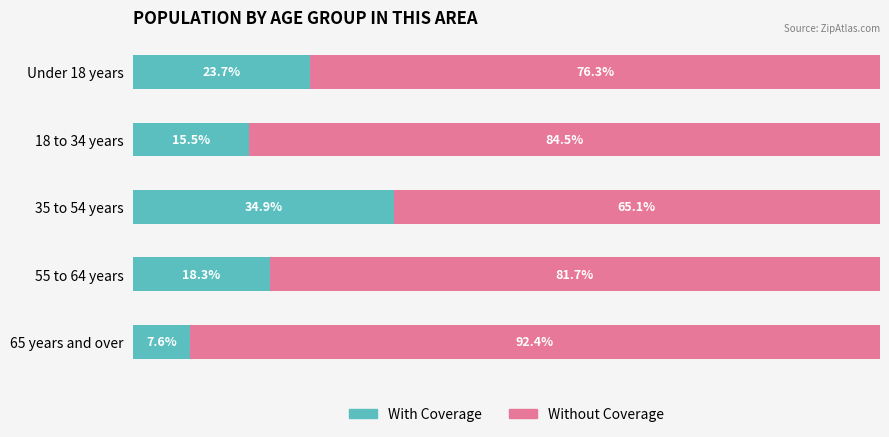

Rank the categories by With Coverage value from lowest to highest.

65 years and over, 18 to 34 years, 55 to 64 years, Under 18 years, 35 to 54 years